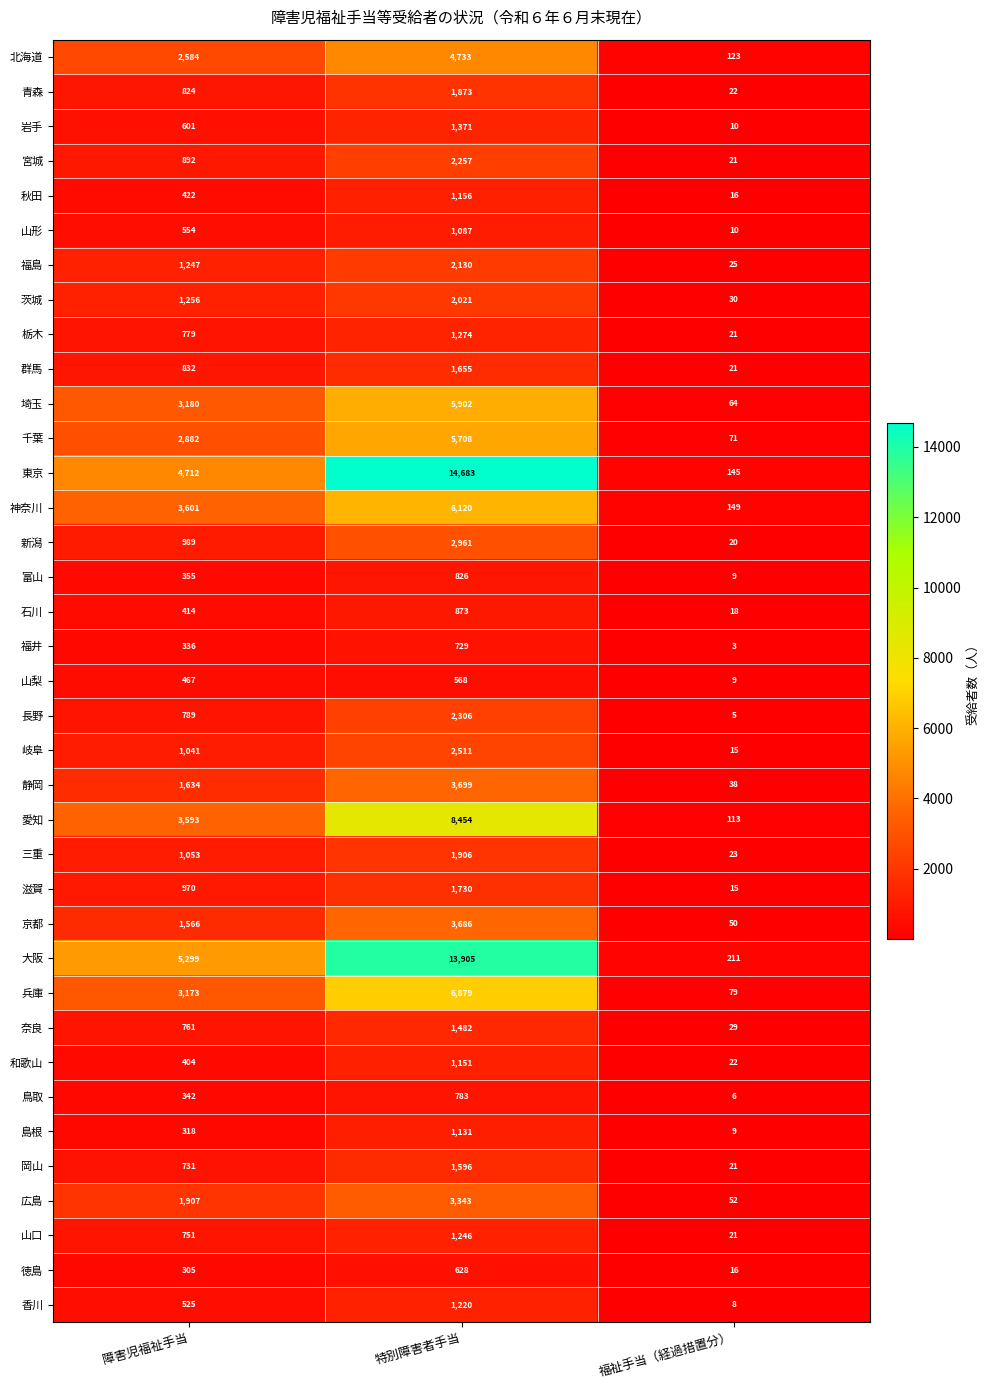

List the series in order of their peak value, lowest first.

山梨, 徳島, 福井, 鳥取, 富山, 石川, 山形, 島根, 和歌山, 秋田, 香川, 山口, 栃木, 岩手, 奈良, 岡山, 群馬, 滋賀, 青森, 三重, 茨城, 福島, 宮城, 長野, 岐阜, 新潟, 広島, 京都, 静岡, 北海道, 千葉, 埼玉, 神奈川, 兵庫, 愛知, 大阪, 東京